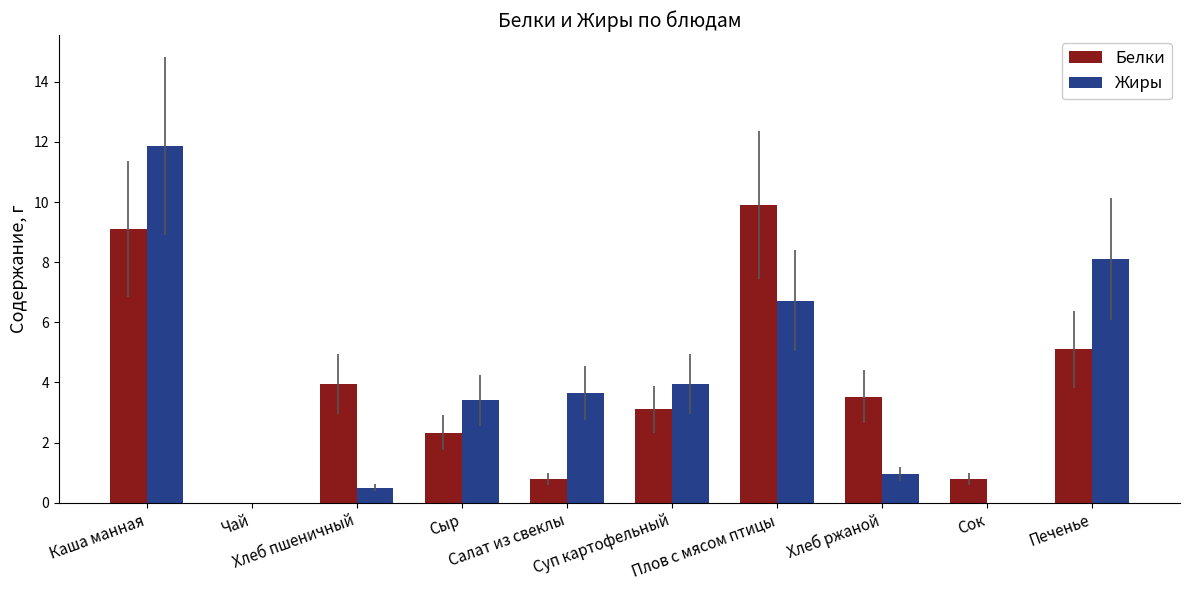

What is the sum of all Жиры values?

39.1